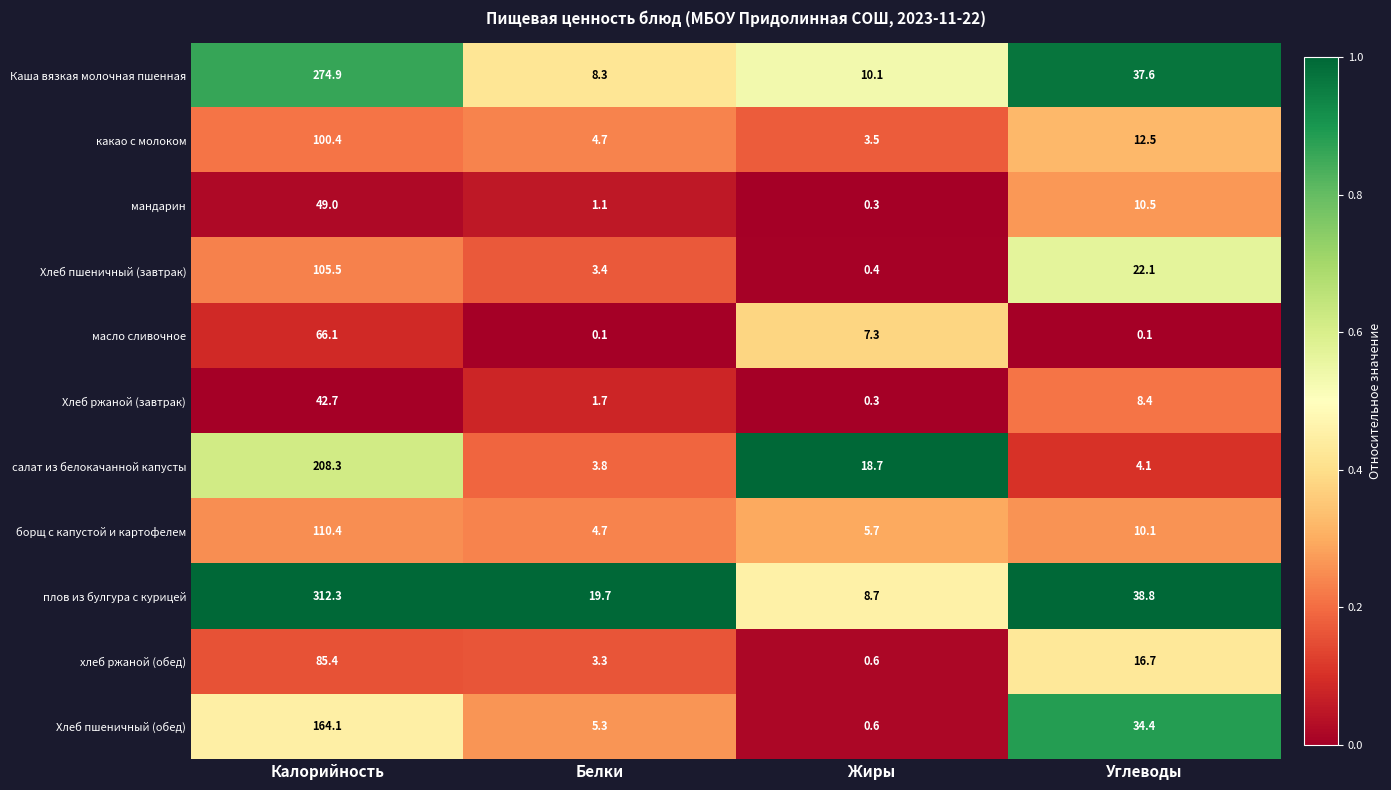

Which category has the highest value across all series?

Калорийность